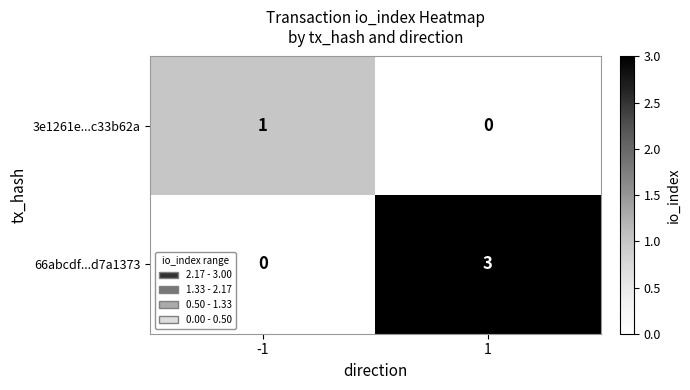

What is the difference between the 66abcdf...d7a1373 values at -1 and 1?

3